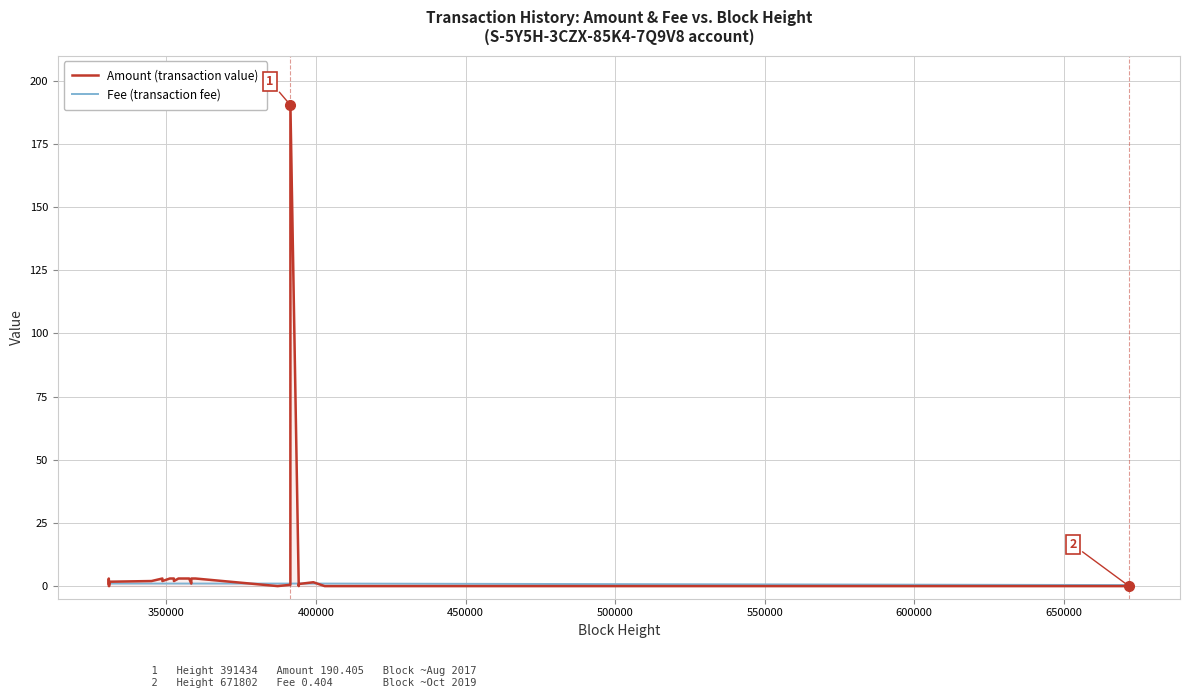

Which series has the largest total across all categories?

Amount